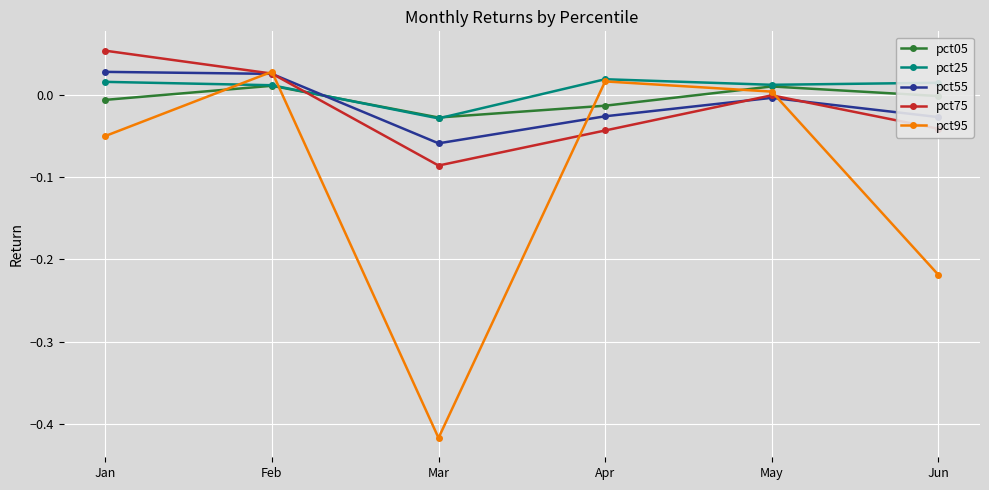

The value of pct55 at Mar is -0.0. True or false?

False